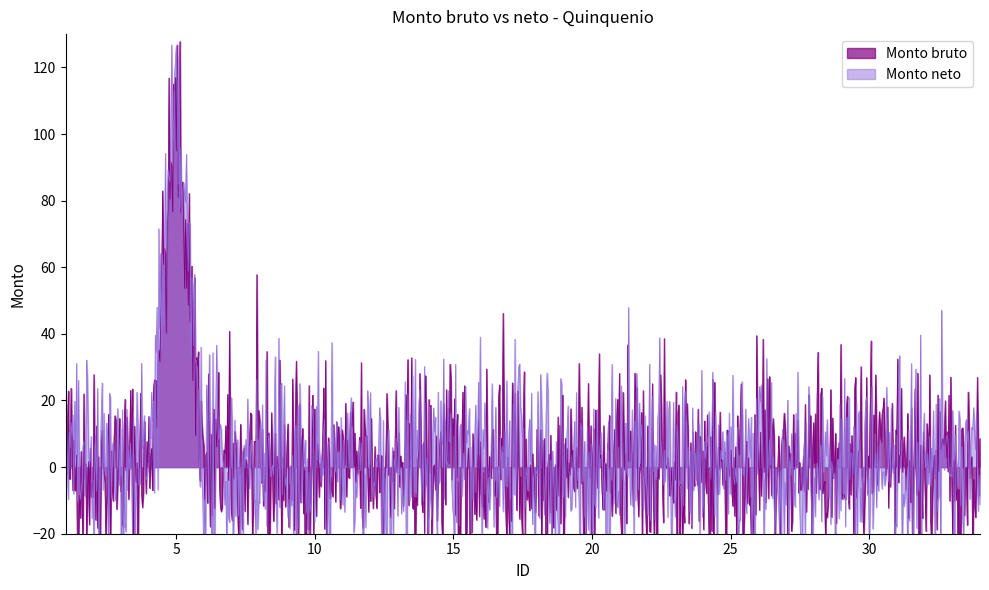

True or false: Monto neto and Monto bruto intersect in this chart.

False